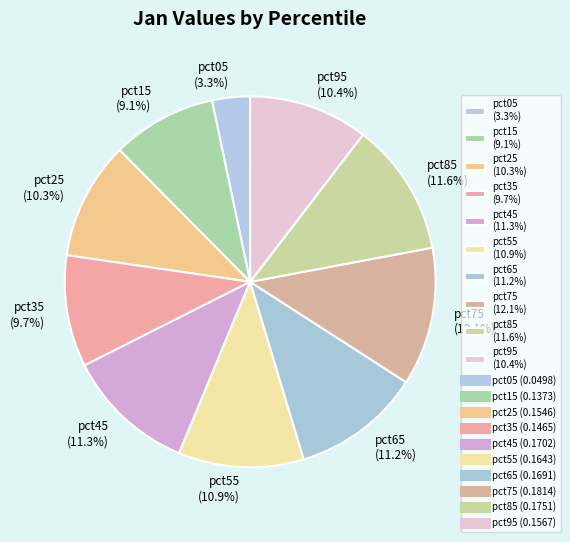

Count the number of slices in the pie.

10